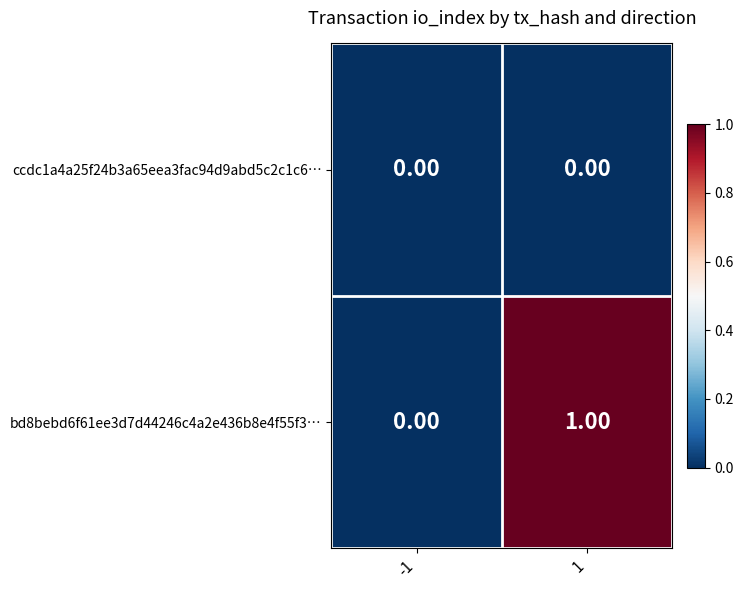

Which series has the largest range (max minus min)?

bd8bebd6f61ee3d7d44246c4a2e436b8e4f55f3…